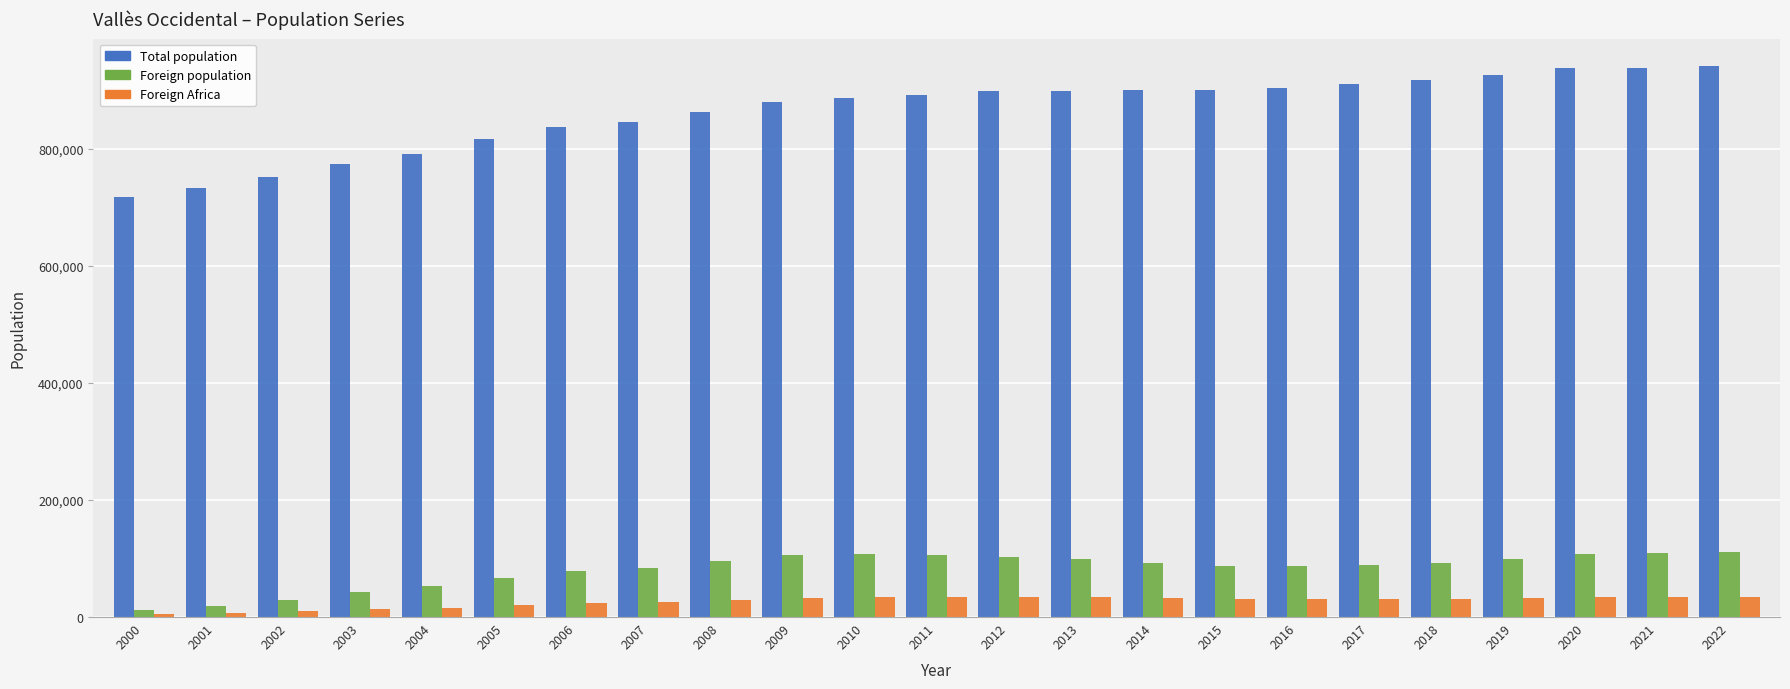

How many bars are there in total?

69